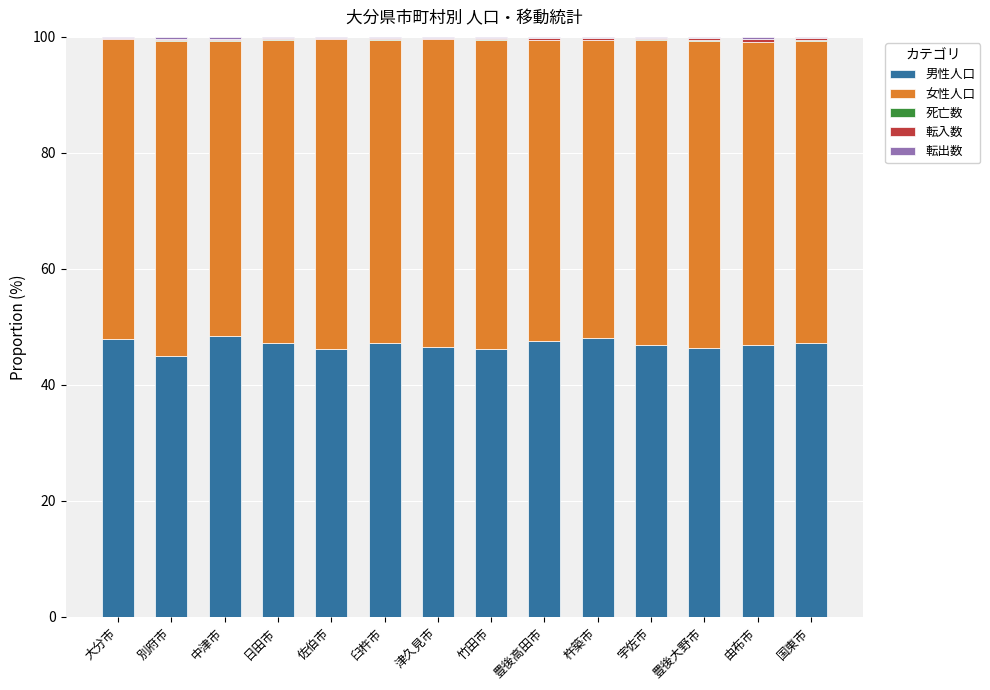

Count the number of categories in the chart.

14